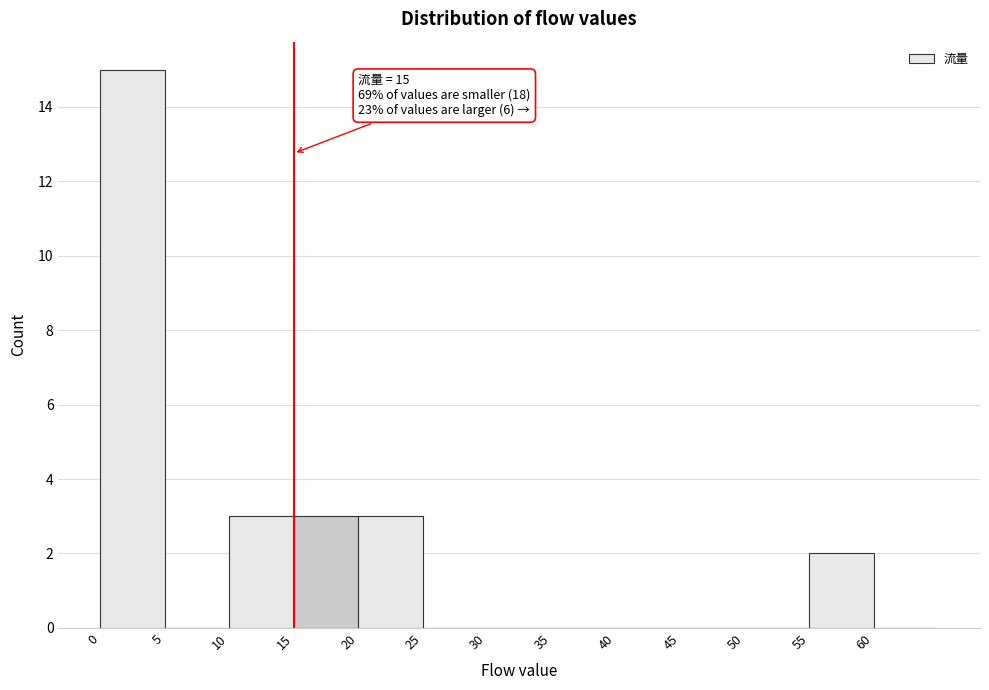

Over which range of the x-axis is the bar tallest?

0 to 5